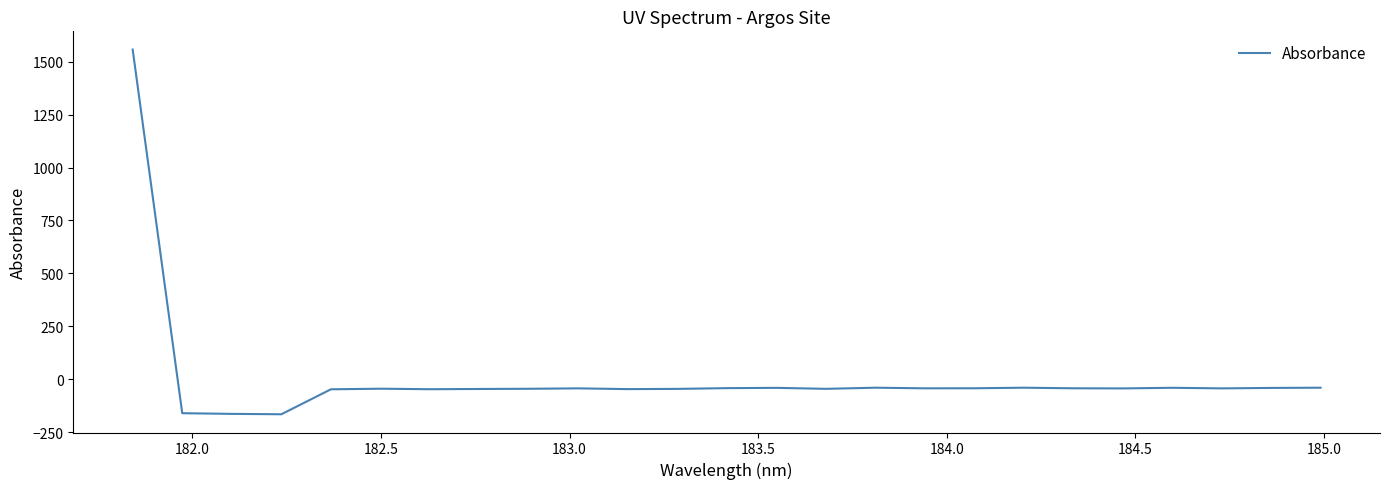

What is the maximum value shown in the chart?

1556.9